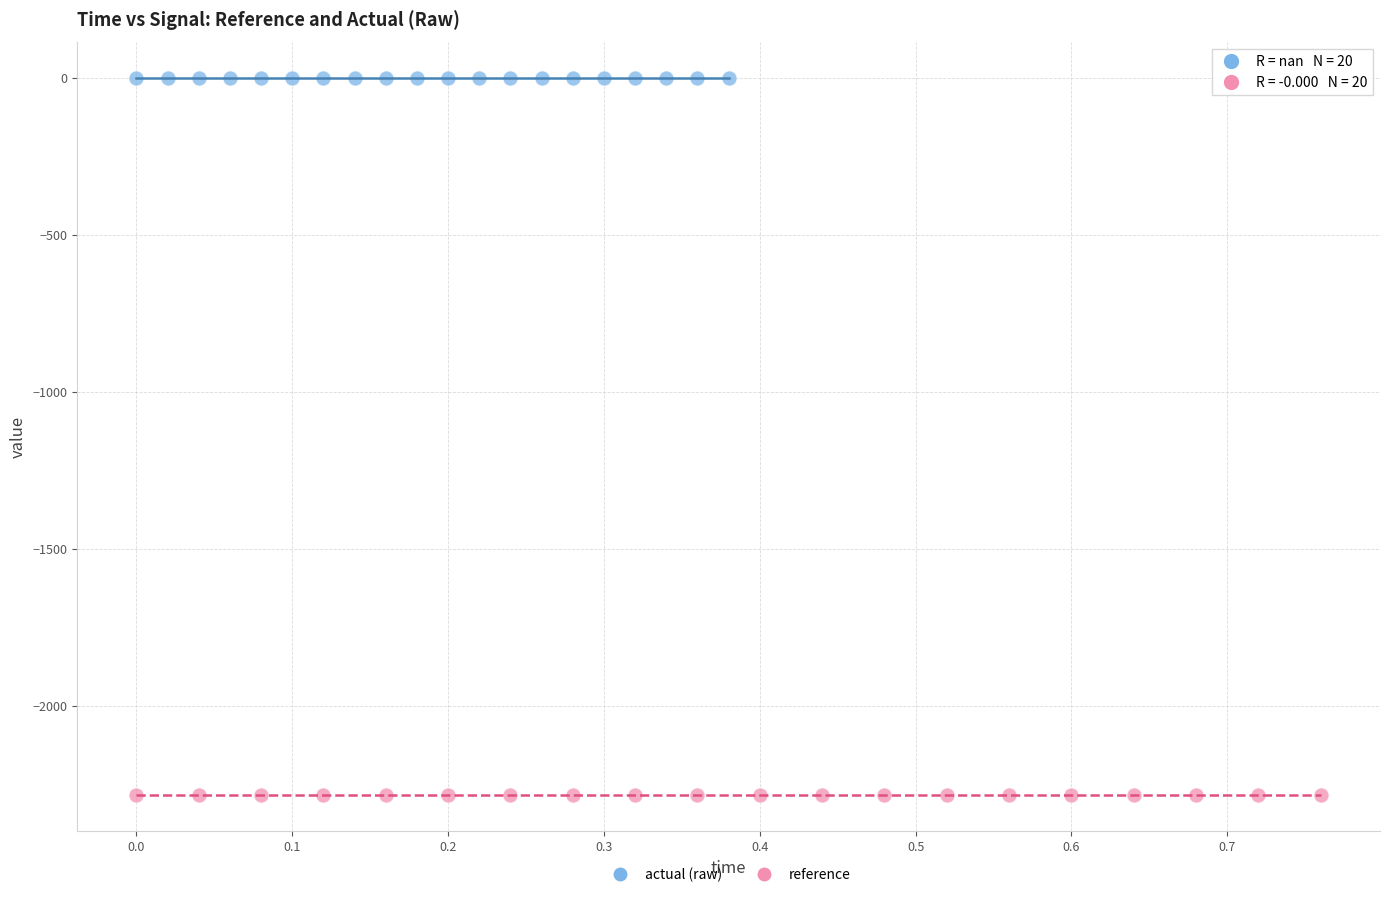

Which series contains the lowest Y value?

reference